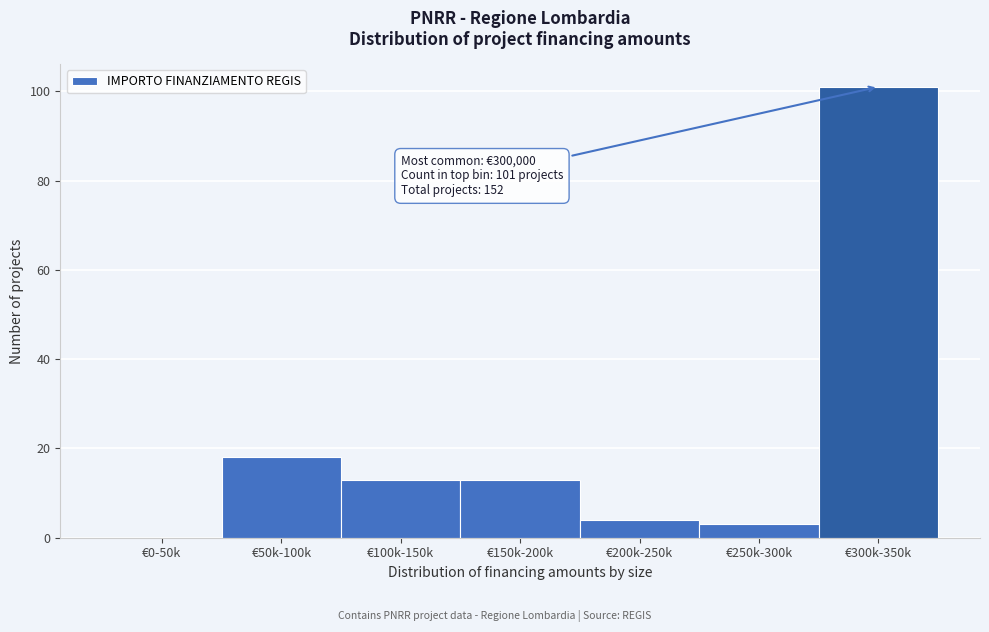

Reading right to left, extract all data points from this chart.

€300k-350k=101	€250k-300k=3	€200k-250k=4	€150k-200k=13	€100k-150k=13	€50k-100k=18	€0-50k=0